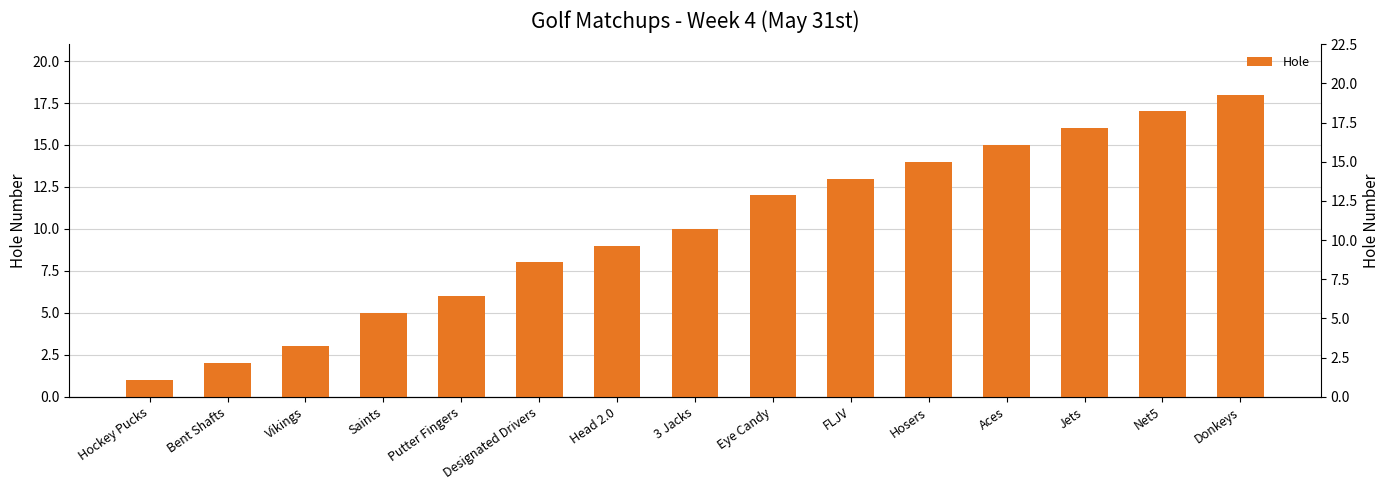

Are the bars horizontal?

No